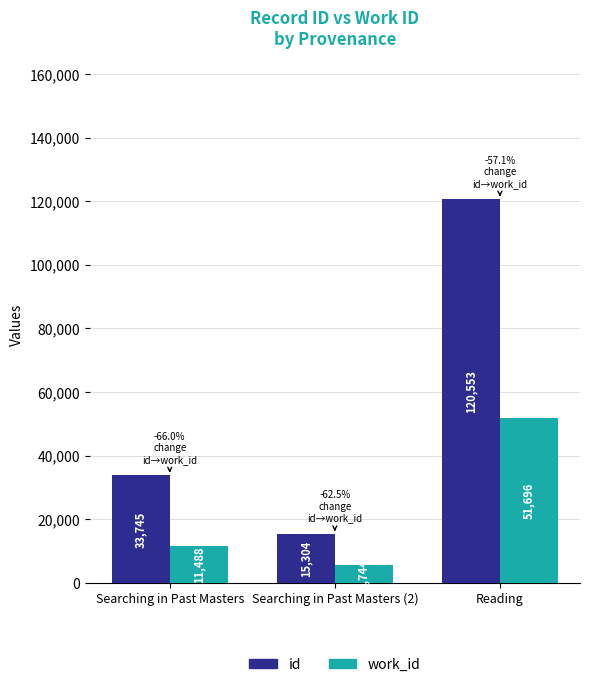

Is it true that id equals 15304 at Searching in Past Masters (2)?

True